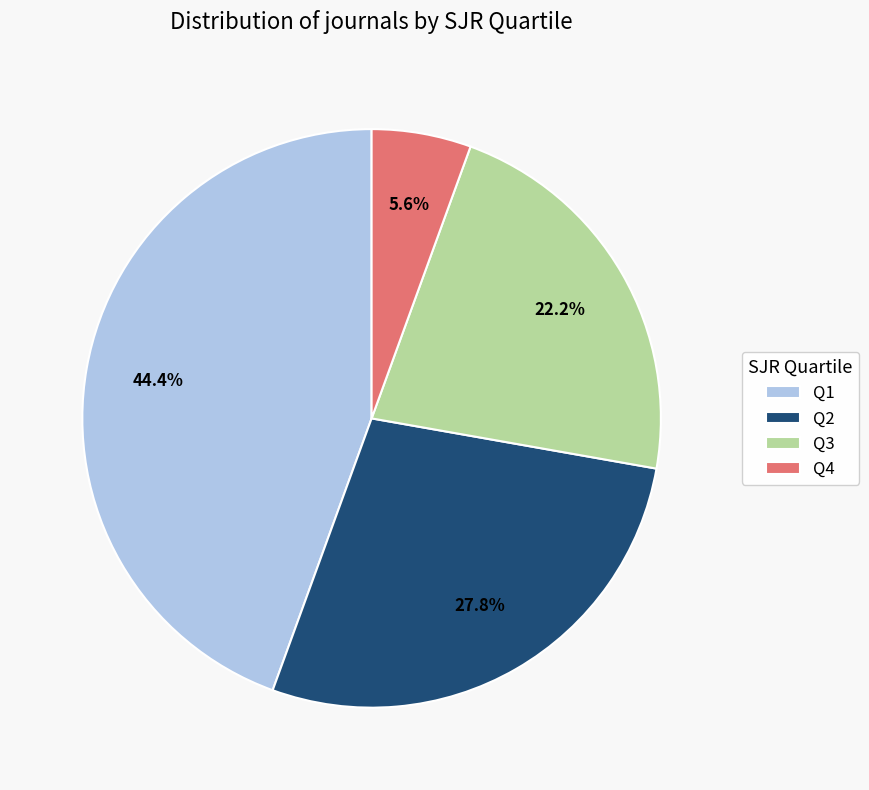

Does any single category account for the majority?

No